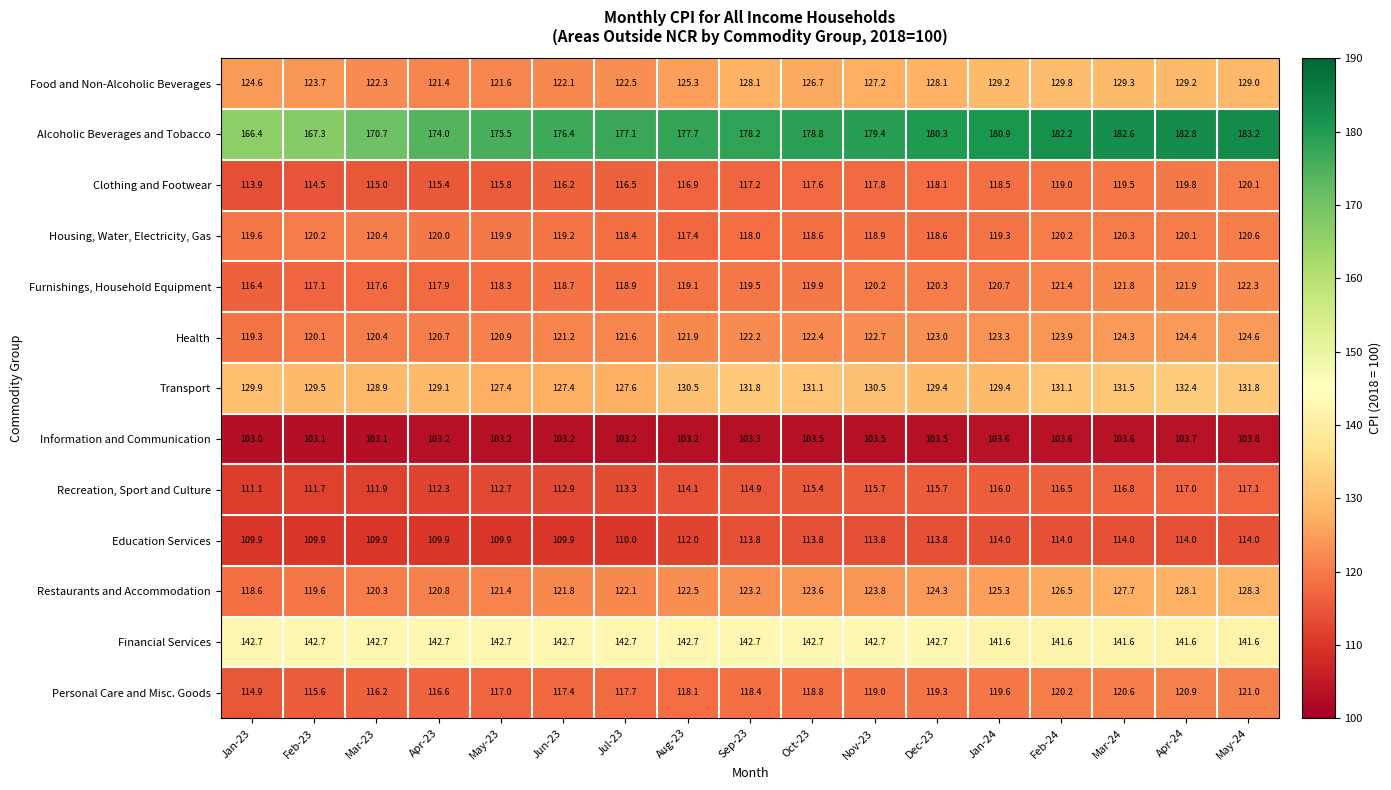

Between Oct-23 and Apr-24, which series saw the biggest shift?

Restaurants and Accommodation